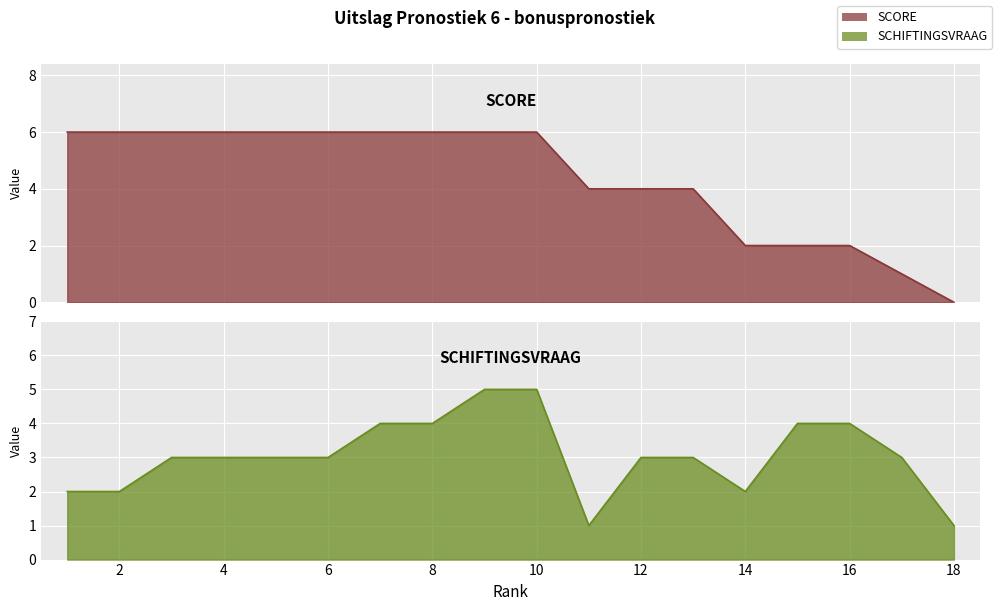

What is the total value across all series at 9?

11